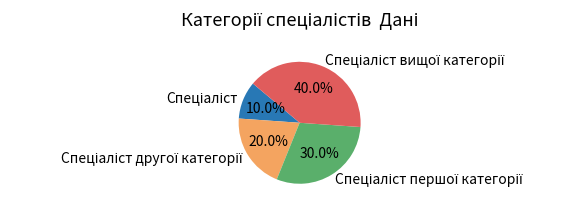

Is there a majority slice in this chart?

No